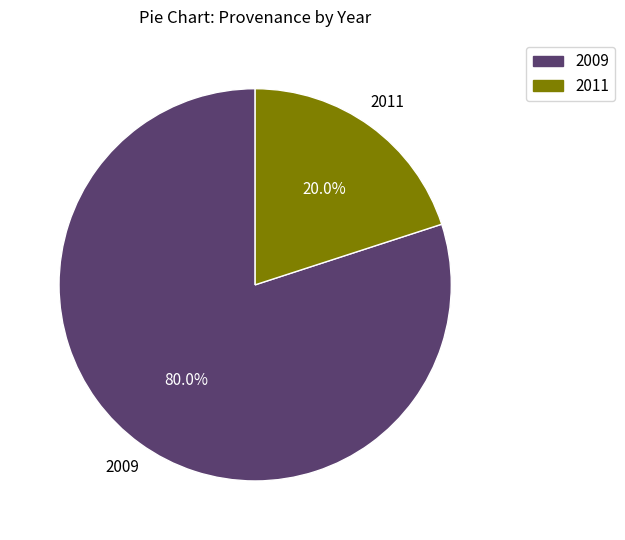

Is there any slice that represents more than half of the pie?

Yes